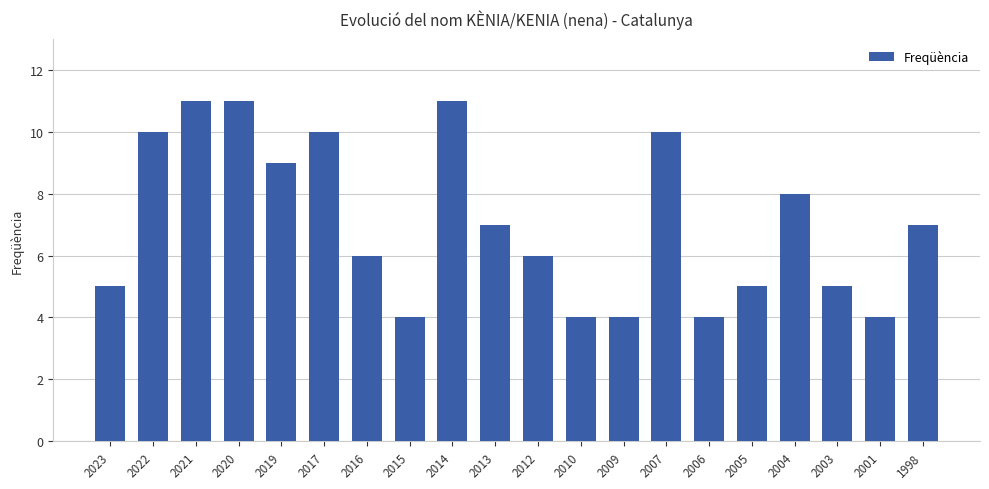

What is the minimum value shown in the chart?

4